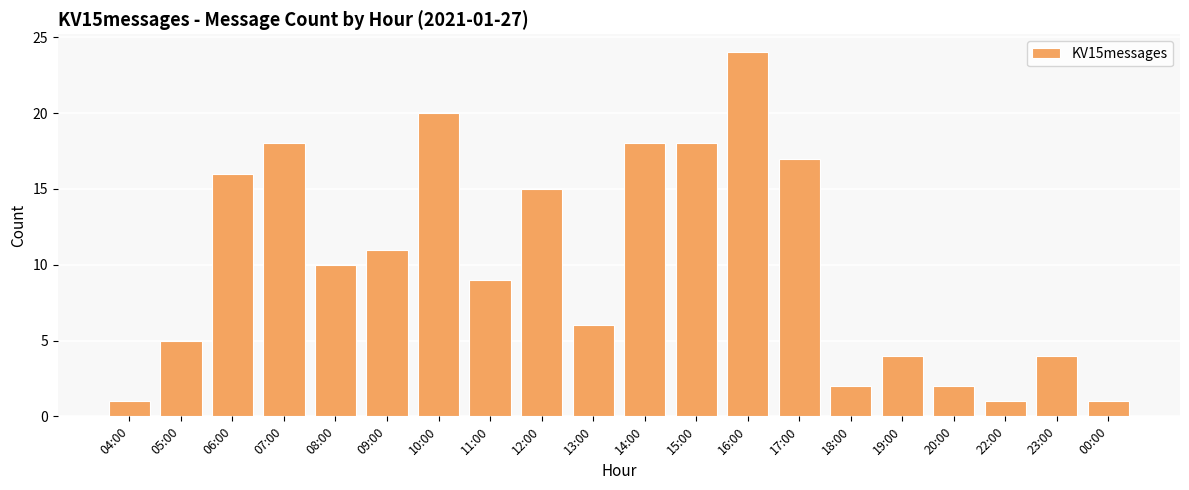

Between 10:00 and 13:00, which is larger?

10:00